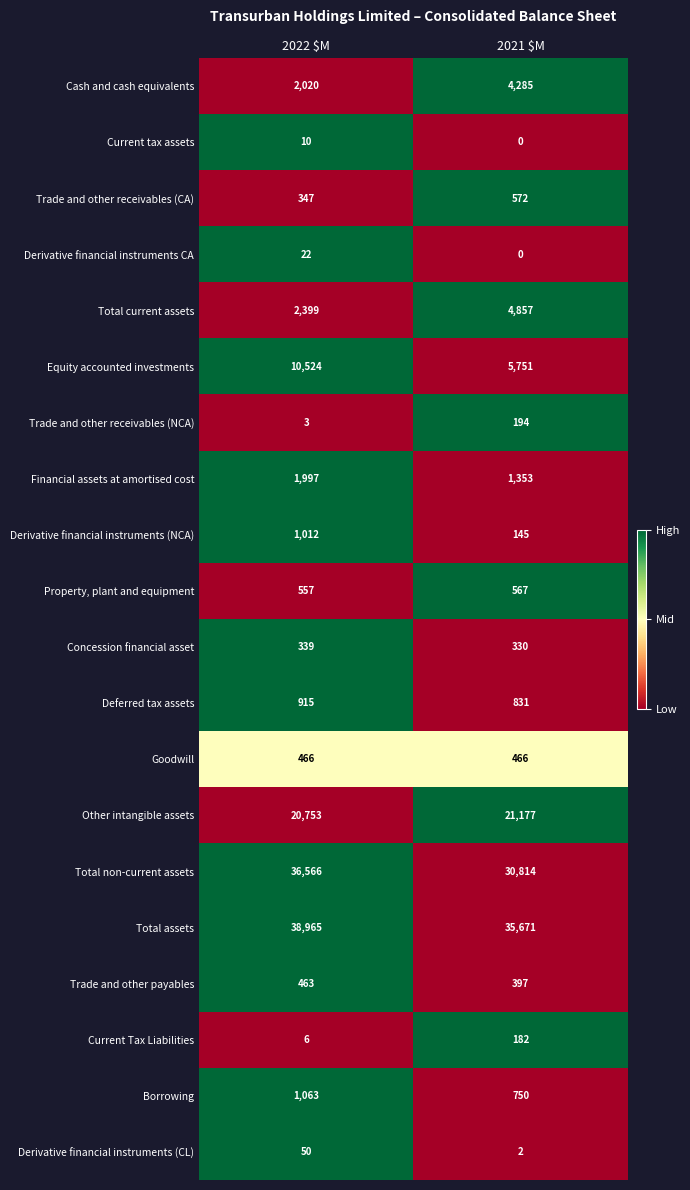

What is the difference between the highest and lowest values at 2021 $M?

35671